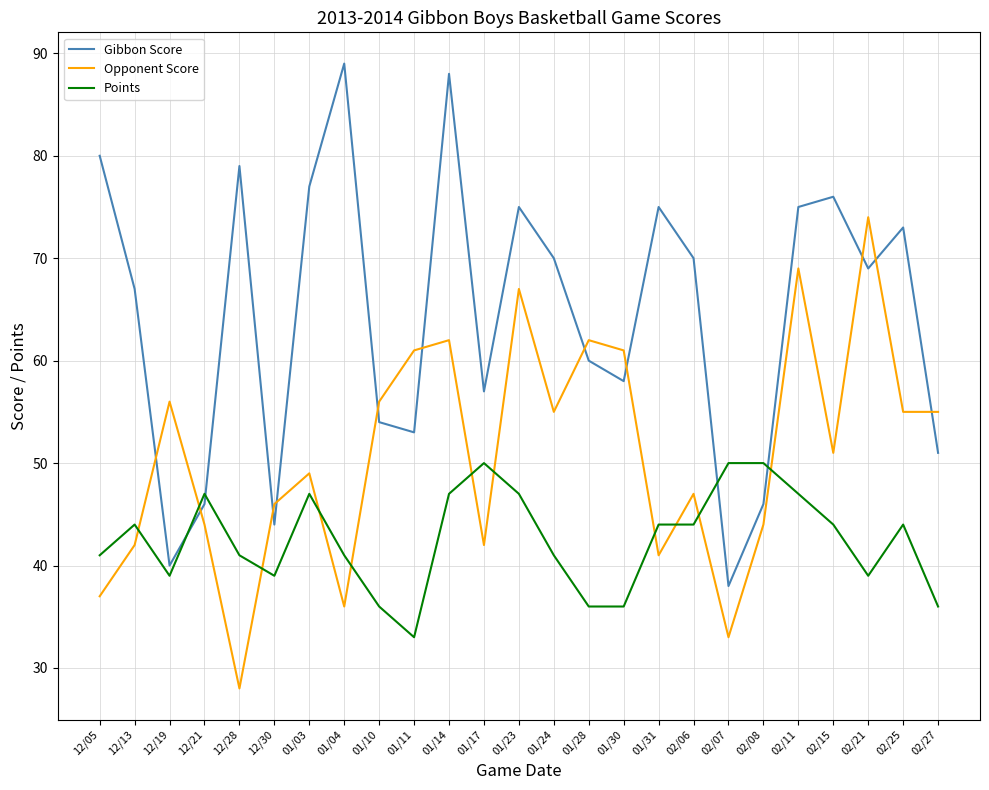

At which category does Gibbon Score reach its first local valley?

12/19